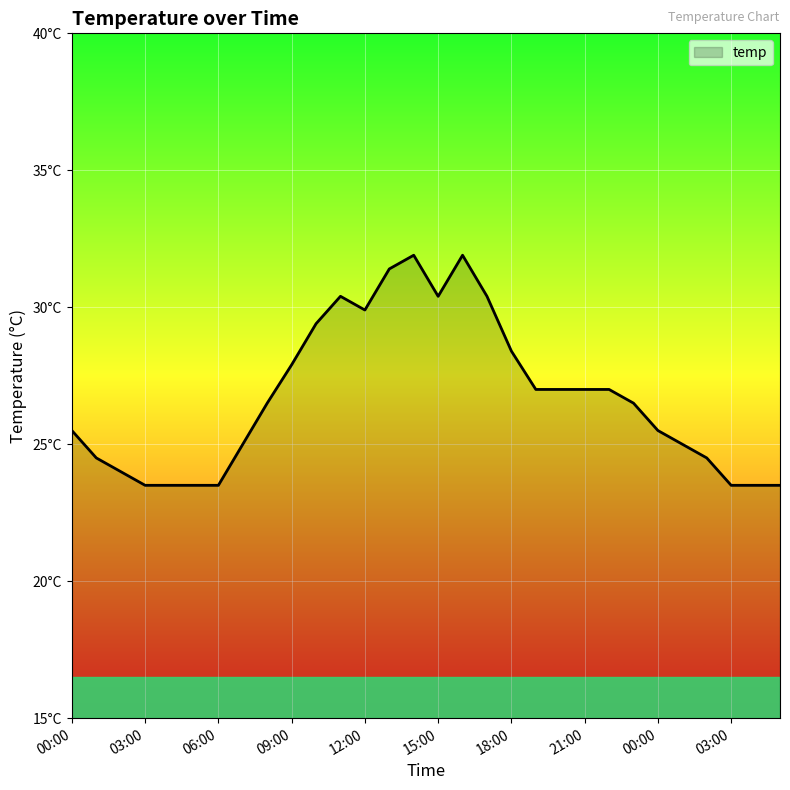

Does the chart have visible grid lines?

Yes